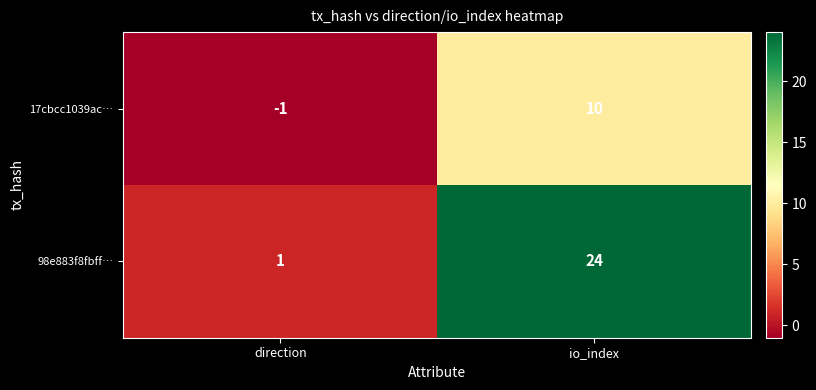

How many distinct data groups are displayed?

2